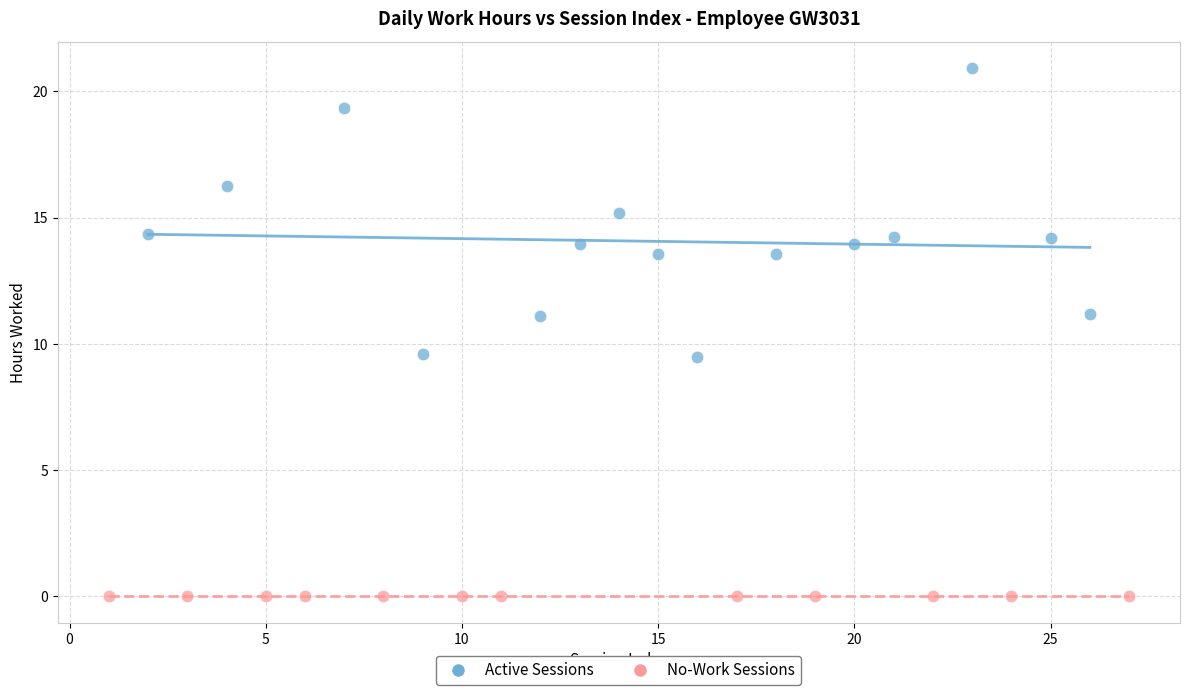

Which series contains the highest Y value?

Active Sessions